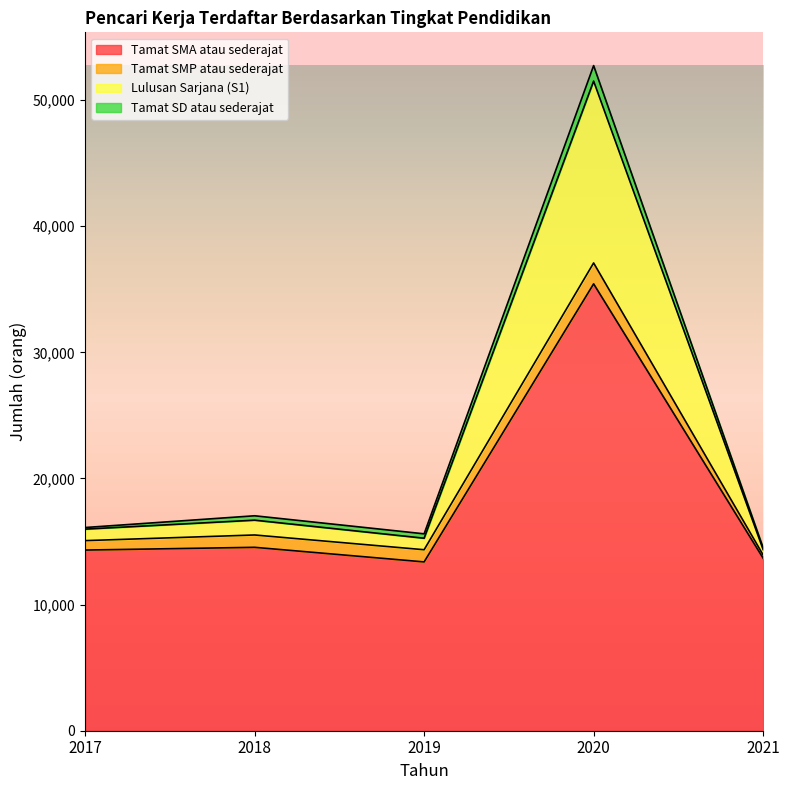

Where is the first local maximum for Tamat SMA atau sederajat?

2018